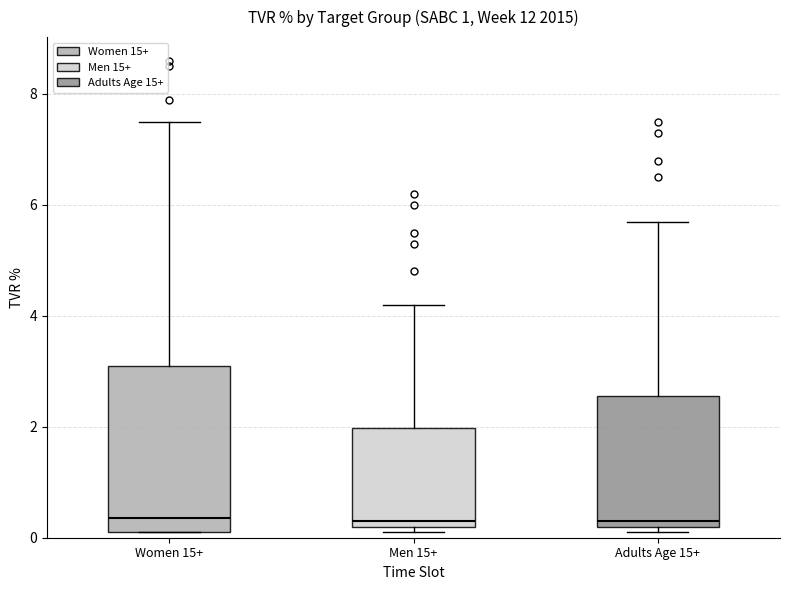

Where is the upper edge of the box for Adults Age 15+ on the y-axis? The values are not printed on the chart, so give them approximately, as read against the axis.

2.6